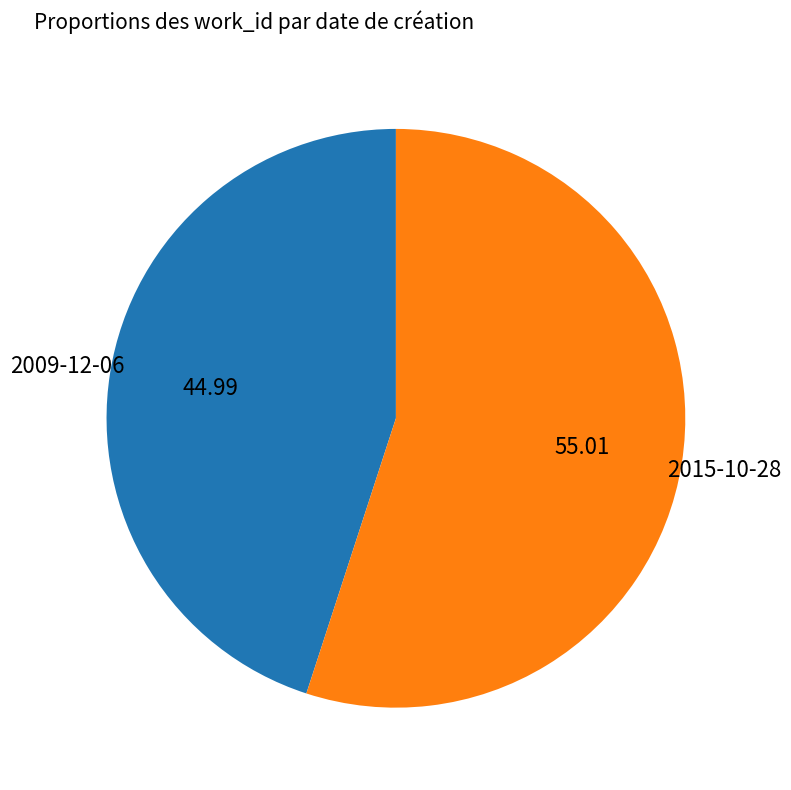

Does any single category account for the majority?

Yes